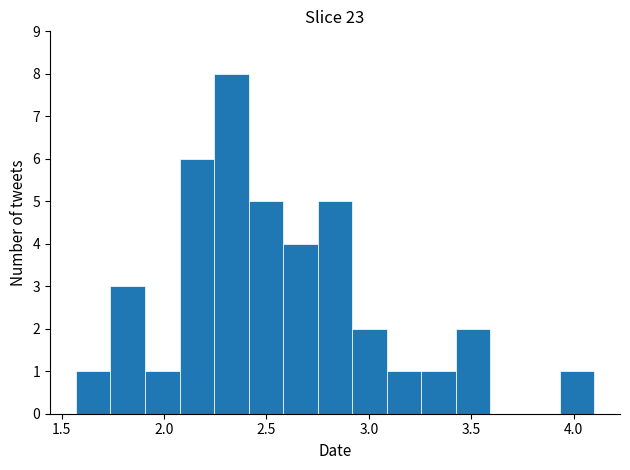

Read against the x-axis, roughly where is the centre of the tallest bar?

2.35